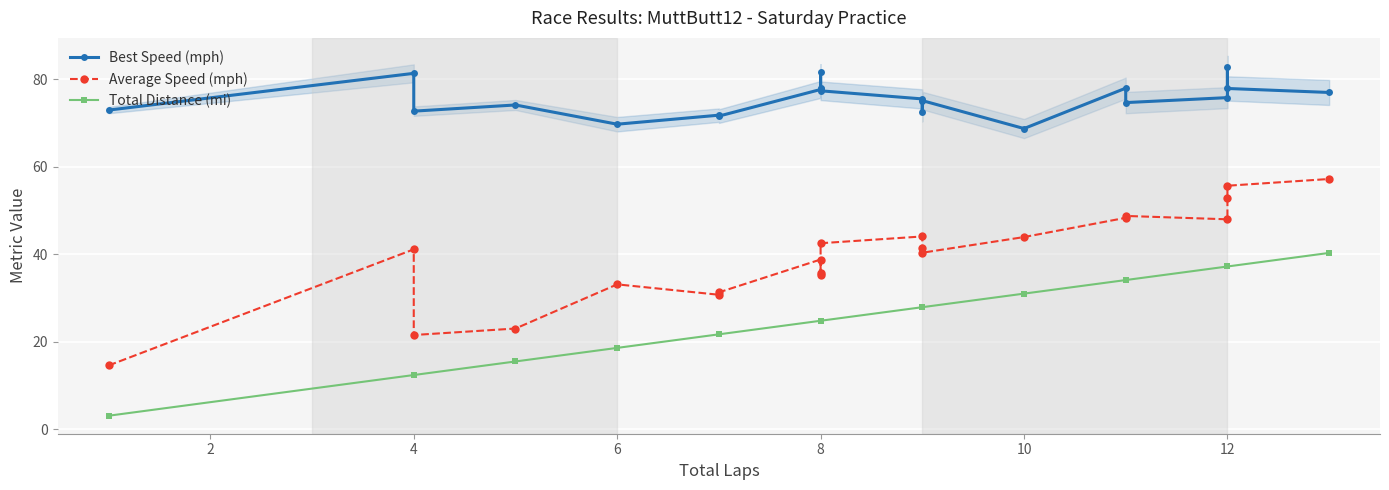

Count the number of categories in the chart.

21